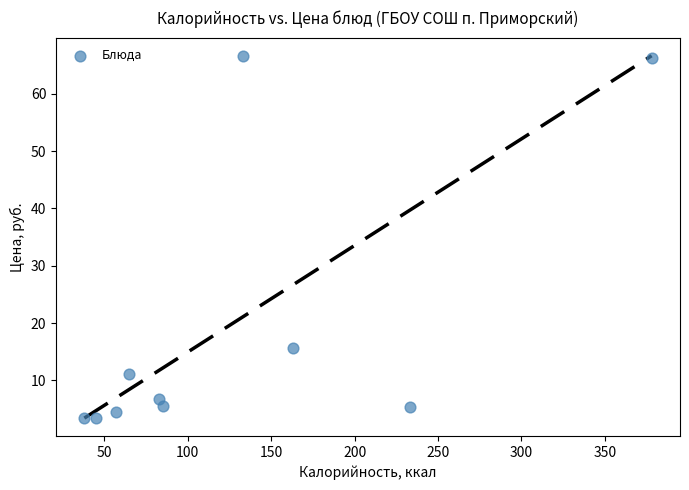

What is the range of Y values (max minus min)?

63.2